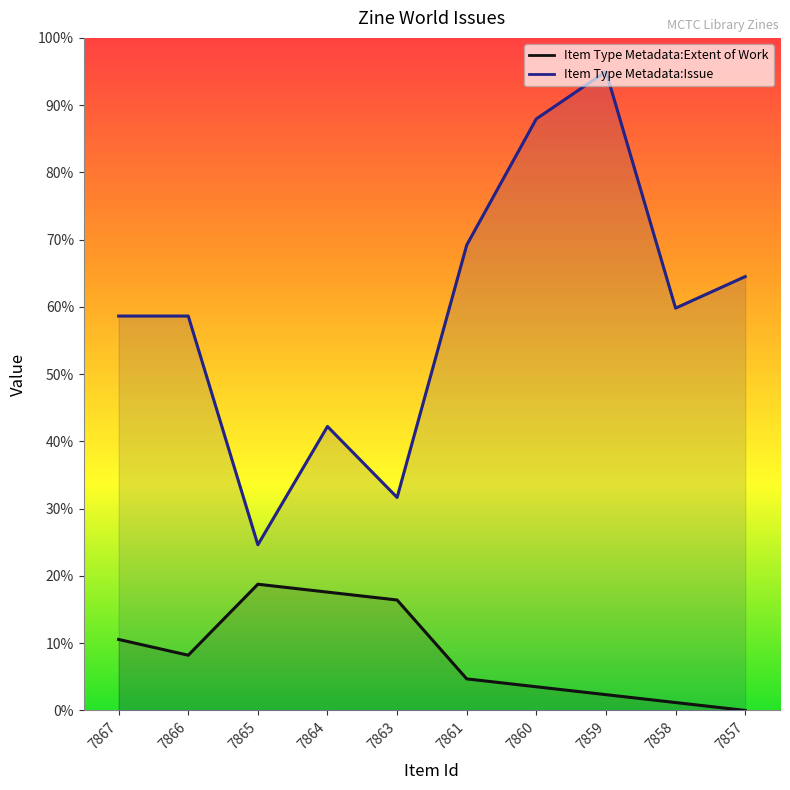

What is the sum of all Item Type Metadata:Extent of Work values?

83.3